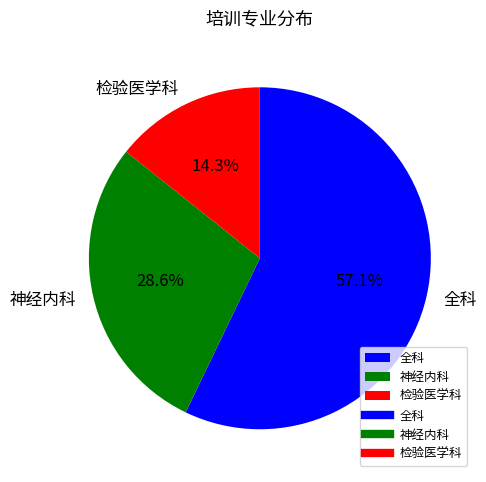

What portion of the pie excludes 全科?

42.9%